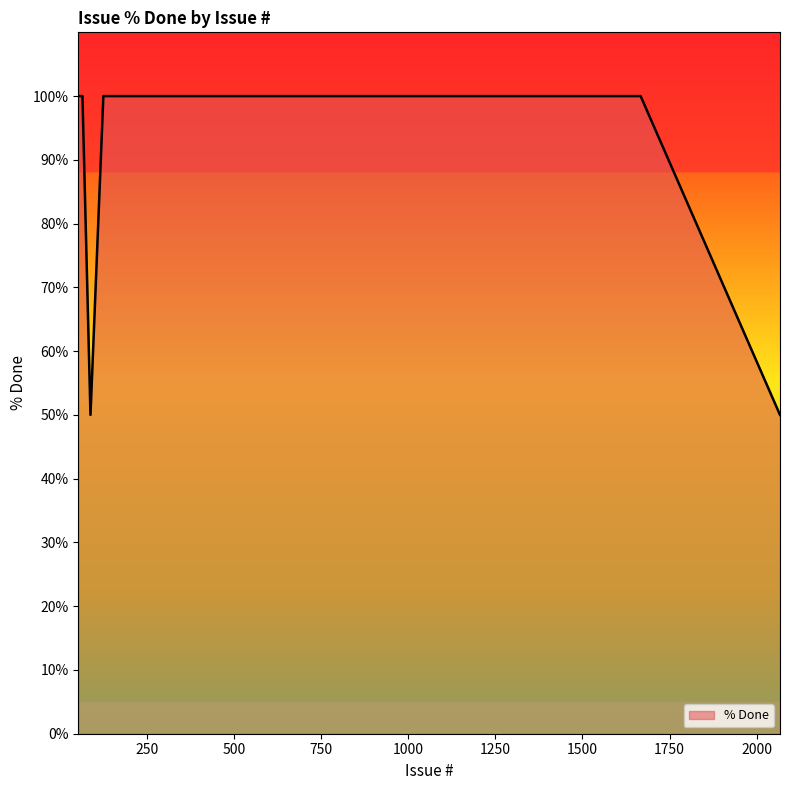

What is the difference between the maximum and minimum values?

50